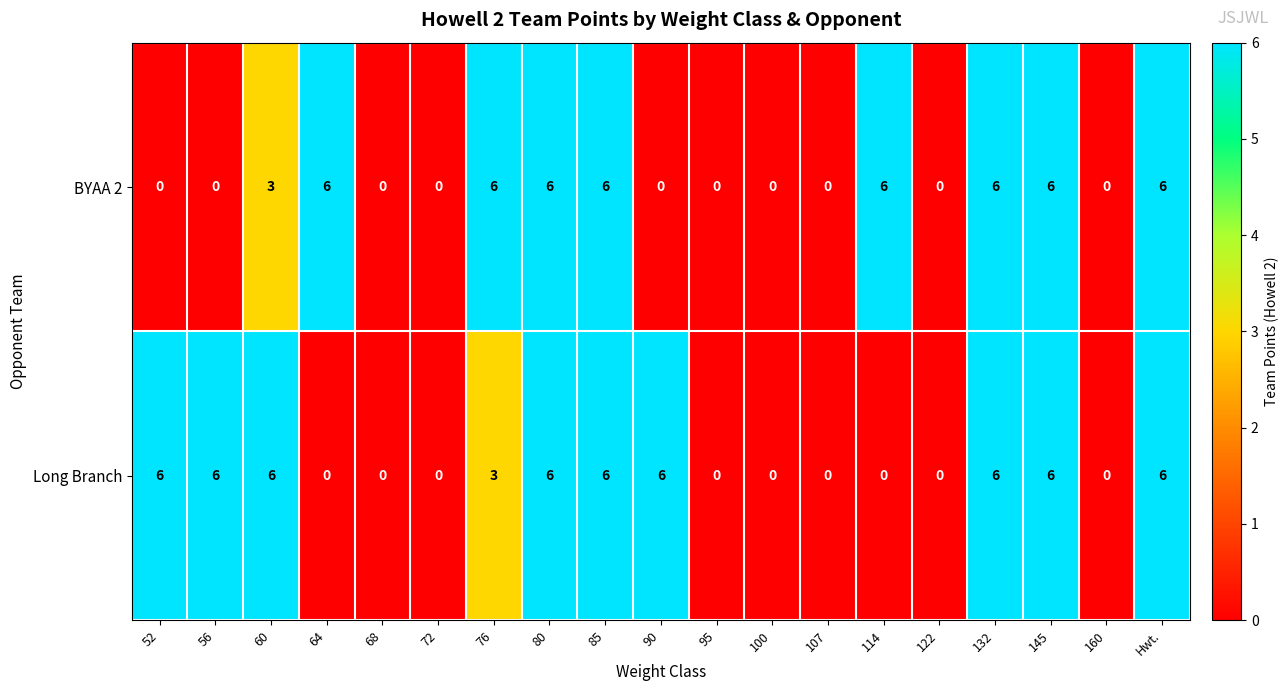

How many positive values does the BYAA 2 series have?

9